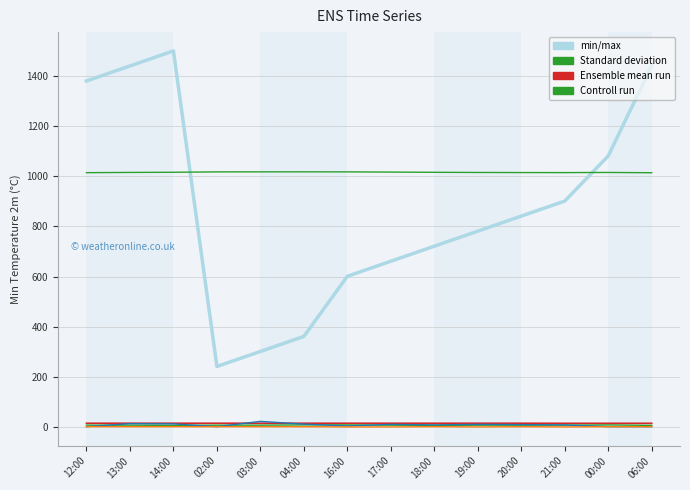

Is this an area chart (filled region under the line)?

No